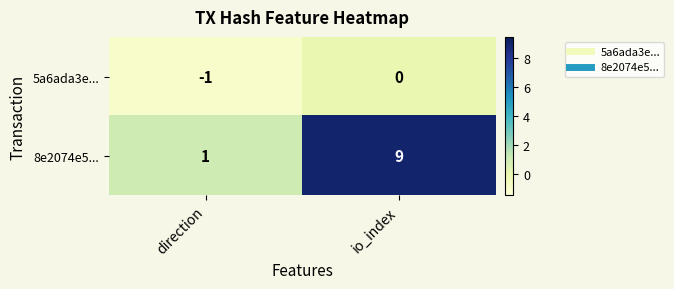

True or false: 8e2074e5... has a value of 0 at direction.

False